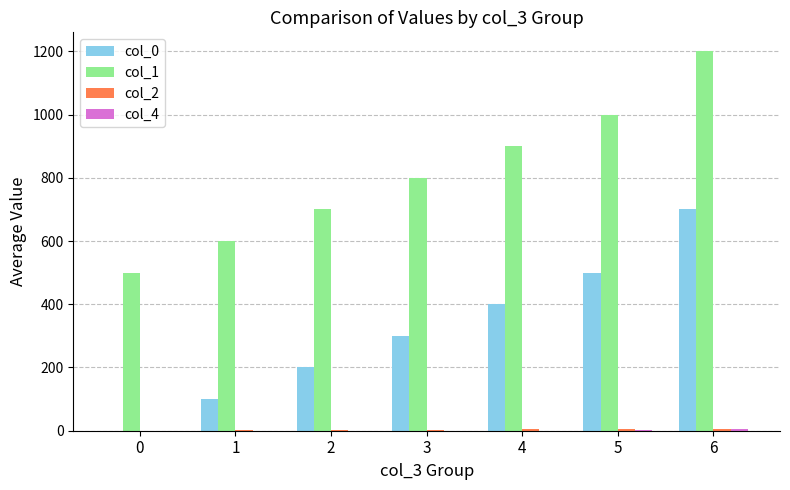

Which series has the largest total across all categories?

col_1